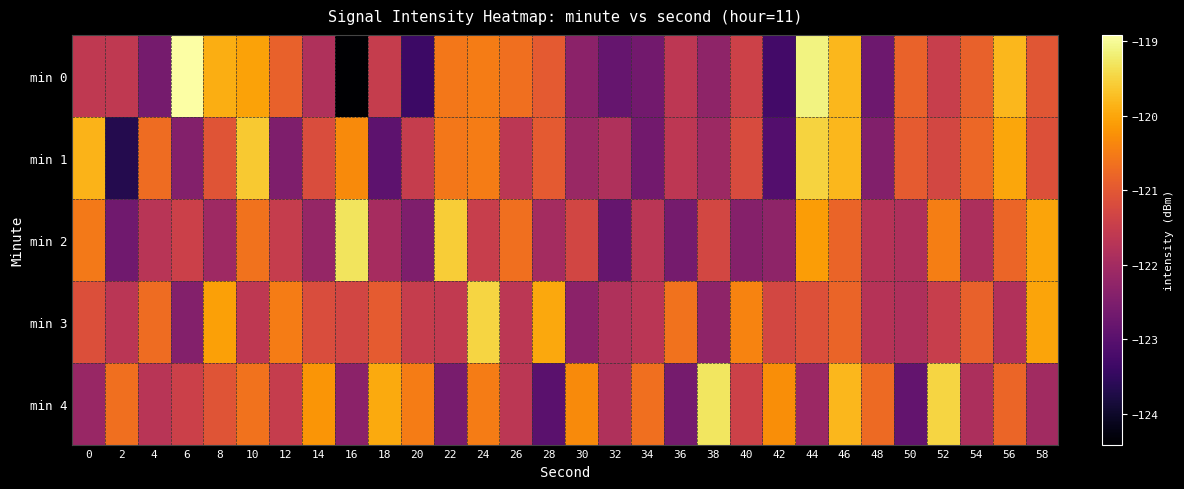

Reading right to left, extract all data points from this chart.

min 0: 58=-121.0	56=-119.8	54=-120.9	52=-121.5	50=-120.8	48=-122.7	46=-119.8	44=-119.1	42=-123.3	40=-121.4	38=-122.3	36=-121.6	34=-122.7	32=-122.8	30=-122.3	28=-121.0	26=-120.7	24=-120.5	22=-120.6	20=-123.4	18=-121.5	16=-124.4	14=-121.8	12=-120.9	10=-120.1	8=-119.9	6=-118.9	4=-122.6	2=-121.6	0=-121.6
min 1: 58=-121.1	56=-120.0	54=-120.8	52=-121.3	50=-120.9	48=-122.4	46=-119.8	44=-119.5	42=-123.1	40=-121.2	38=-122.1	36=-121.6	34=-122.7	32=-121.8	30=-122.1	28=-121.0	26=-121.7	24=-120.5	22=-120.6	20=-121.5	18=-122.9	16=-120.3	14=-121.2	12=-122.5	10=-119.6	8=-121.1	6=-122.4	4=-120.7	2=-123.7	0=-119.8
min 2: 58=-120.0	56=-120.8	54=-121.9	52=-120.5	50=-121.8	48=-121.7	46=-120.8	44=-120.1	42=-122.3	40=-122.4	38=-121.3	36=-122.6	34=-121.7	32=-122.8	30=-121.3	28=-122.0	26=-120.7	24=-121.5	22=-119.6	20=-122.5	18=-121.9	16=-119.3	14=-122.2	12=-121.5	10=-120.6	8=-122.1	6=-121.4	4=-121.7	2=-122.7	0=-120.5
min 3: 58=-120.0	56=-121.8	54=-120.9	52=-121.5	50=-121.8	48=-121.7	46=-120.8	44=-121.1	42=-121.3	40=-120.4	38=-122.3	36=-120.6	34=-121.7	32=-121.8	30=-122.3	28=-120.0	26=-121.7	24=-119.5	22=-121.6	20=-121.5	18=-120.9	16=-121.3	14=-121.2	12=-120.5	10=-121.6	8=-120.1	6=-122.4	4=-120.7	2=-121.7	0=-121.1
min 4: 58=-122.0	56=-120.8	54=-121.9	52=-119.5	50=-122.8	48=-120.7	46=-119.8	44=-122.1	42=-120.3	40=-121.4	38=-119.3	36=-122.6	34=-120.7	32=-121.8	30=-120.3	28=-123.0	26=-121.7	24=-120.5	22=-122.6	20=-120.5	18=-119.9	16=-122.3	14=-120.2	12=-121.5	10=-120.6	8=-121.1	6=-121.4	4=-121.7	2=-120.7	0=-122.1